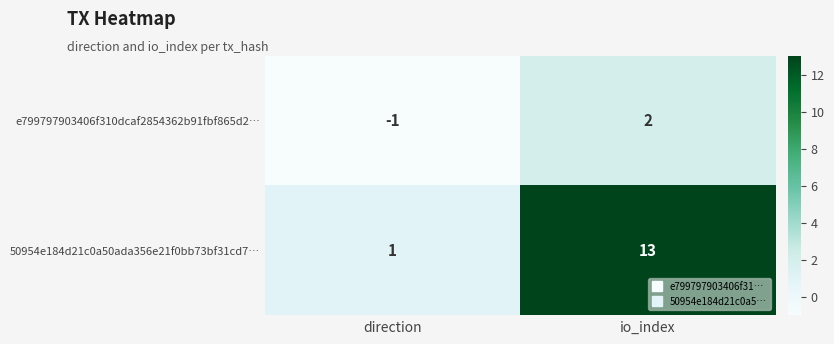

Rank the series at direction from highest to lowest value.

50954e184d21c0a50ada356e21f0bb73bf31cd7…, e799797903406f310dcaf2854362b91fbf865d2…